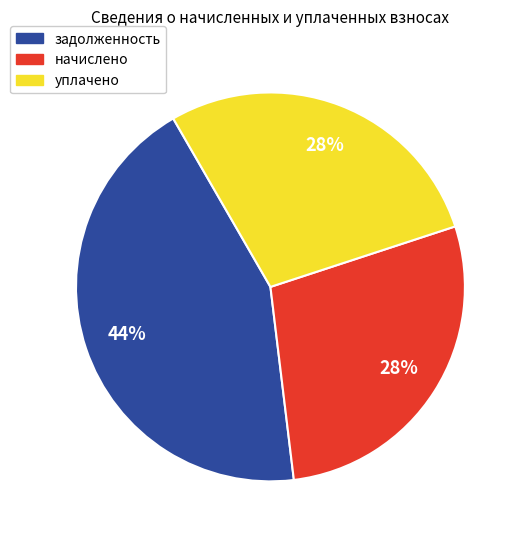

Does any single category account for the majority?

No